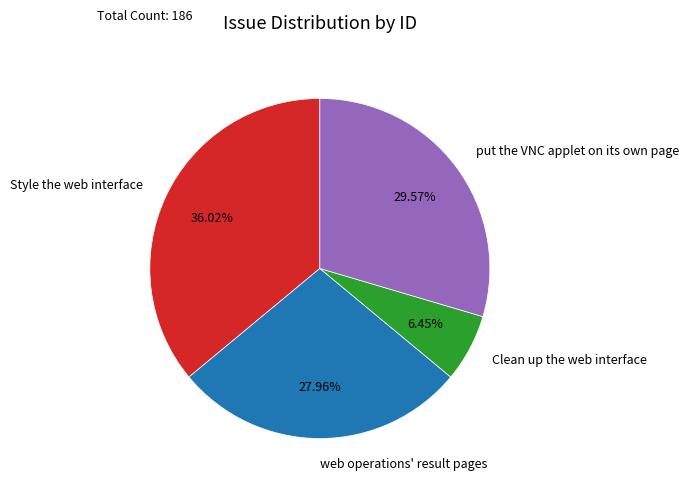

Combined, what portion of the pie is web operations' result pages and put the VNC applet on its own page?

57.5%